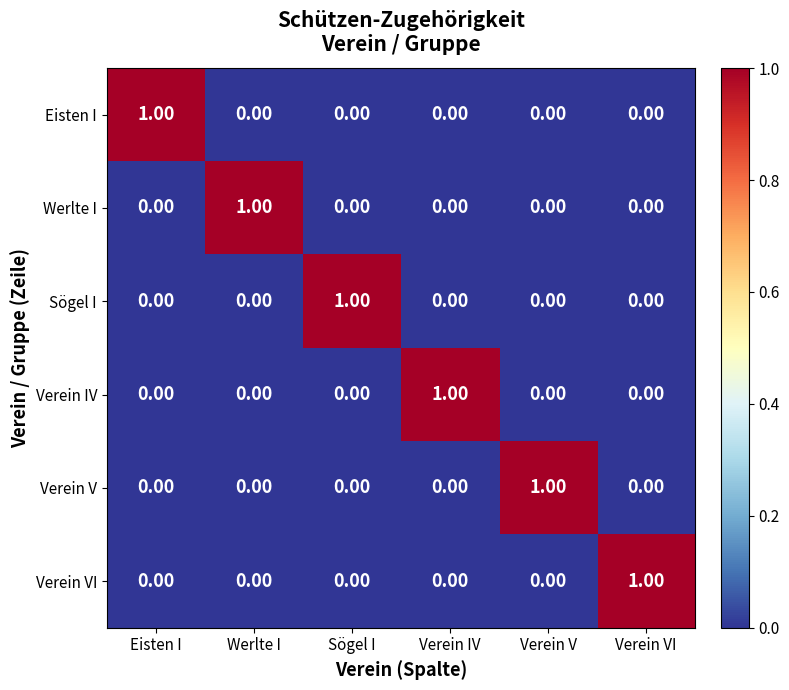

At how many categories does at least one series exceed 0?

6